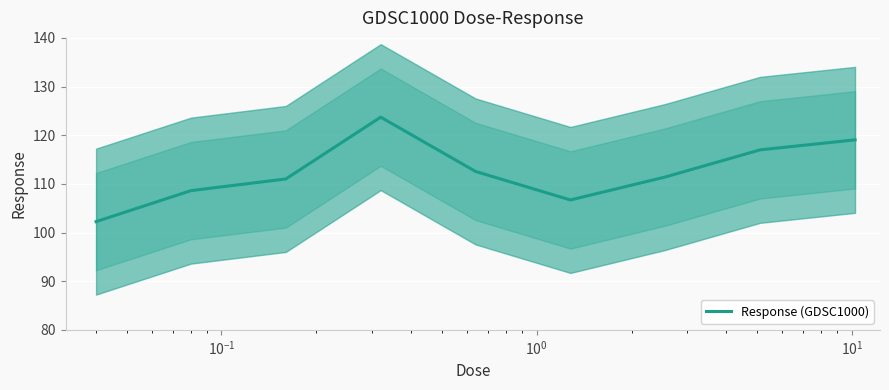

What is the lowest value of the Response (GDSC1000) series?

102.2